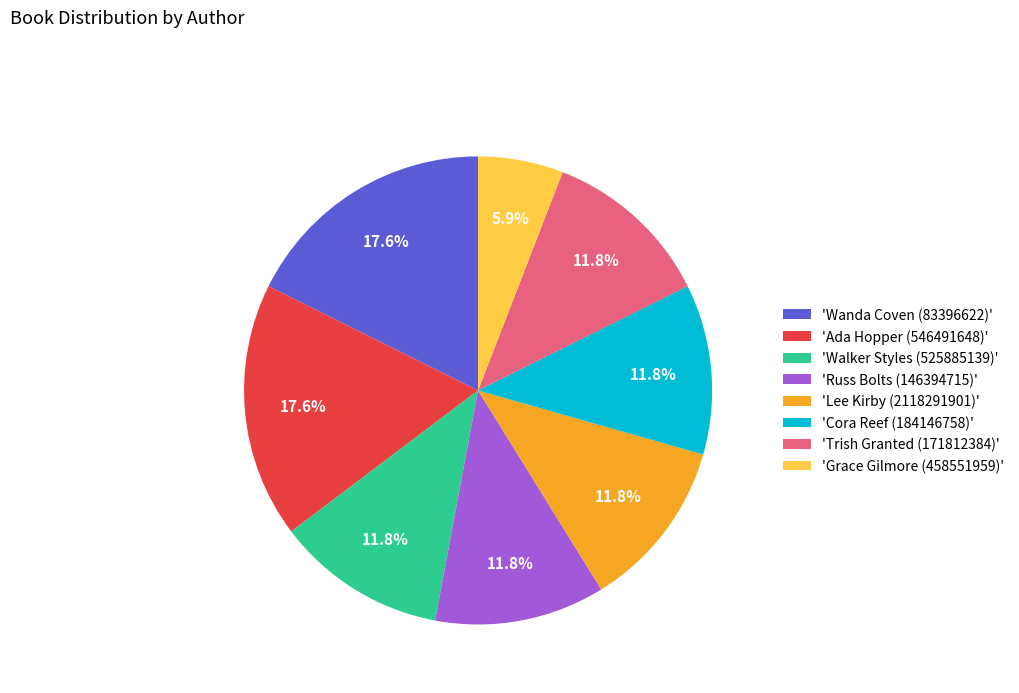

How many slices are in this pie chart?

8